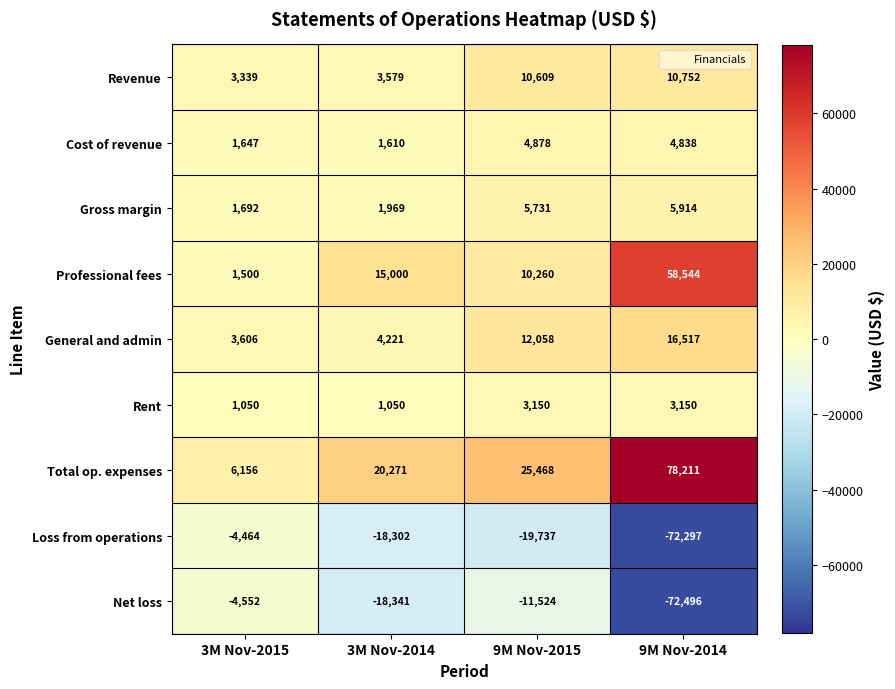

The Professional fees series shows 17874 at 9M Nov-2015. True or false?

False